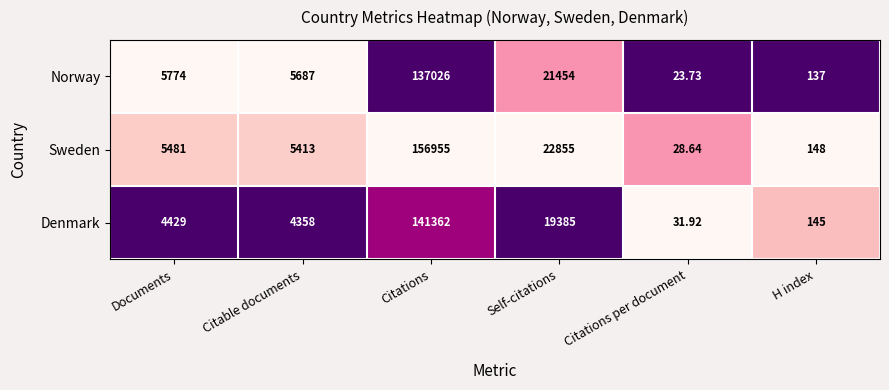

Rank the series by their maximum value, from highest to lowest.

Sweden, Denmark, Norway